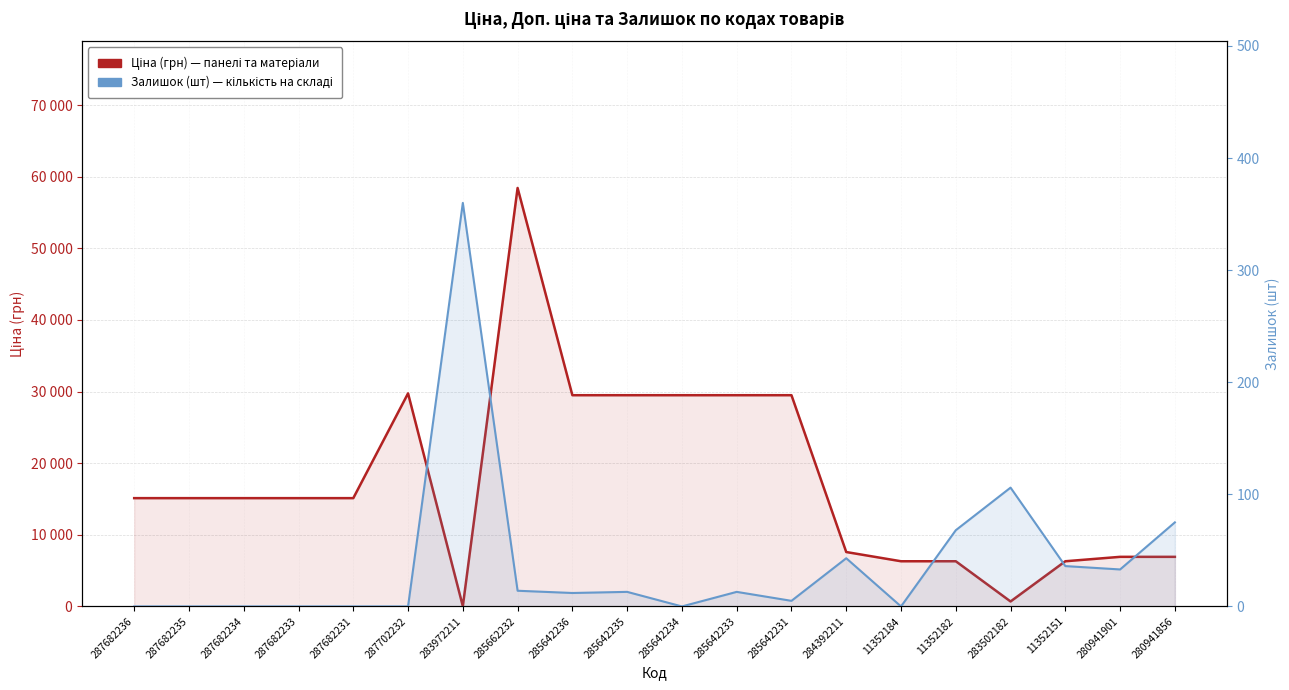

How many series are shown in this chart?

2